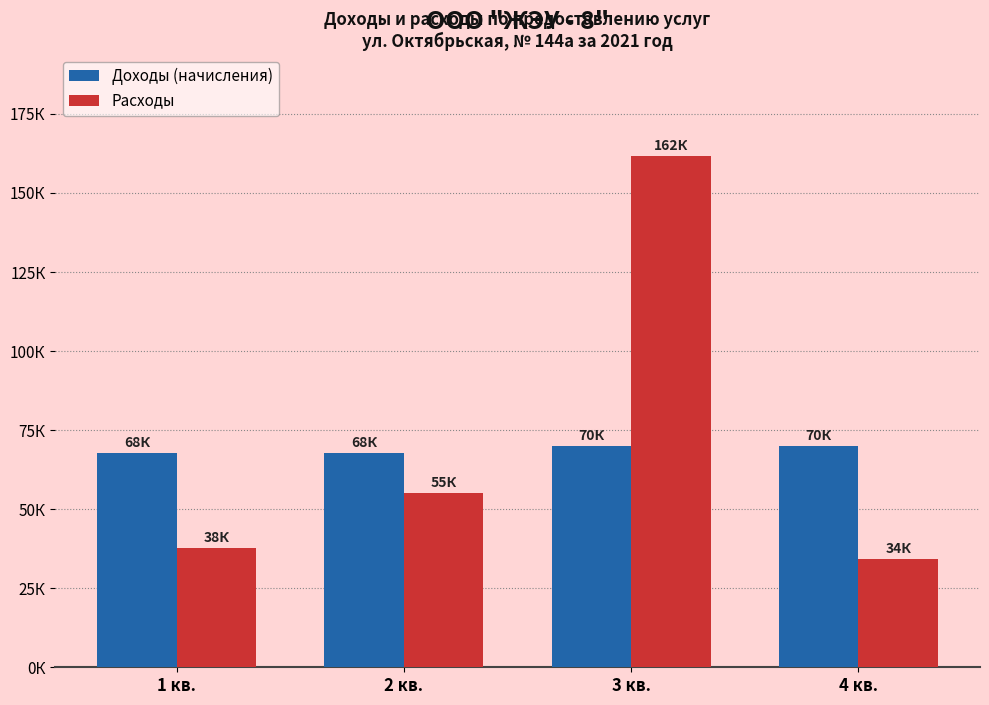

What are all the series names shown in the legend?

Доходы (начисления), Расходы